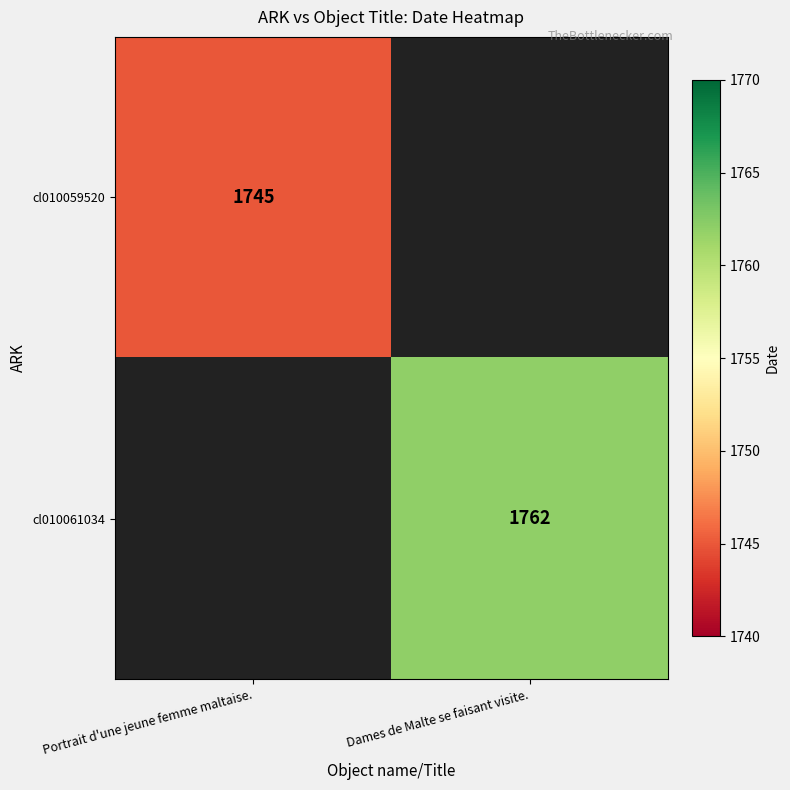

Is the value of cl010059520 at Portrait d'une jeune femme maltaise. greater than the value of cl010061034 at Dames de Malte se faisant visite.?

No